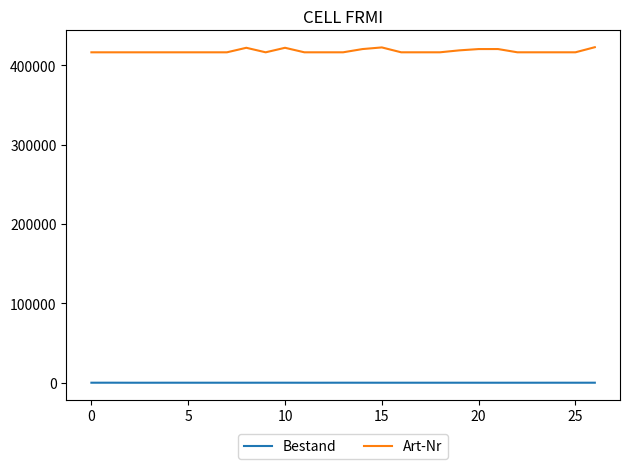

Rank the series by their maximum value, from lowest to highest.

Bestand, Art-Nr